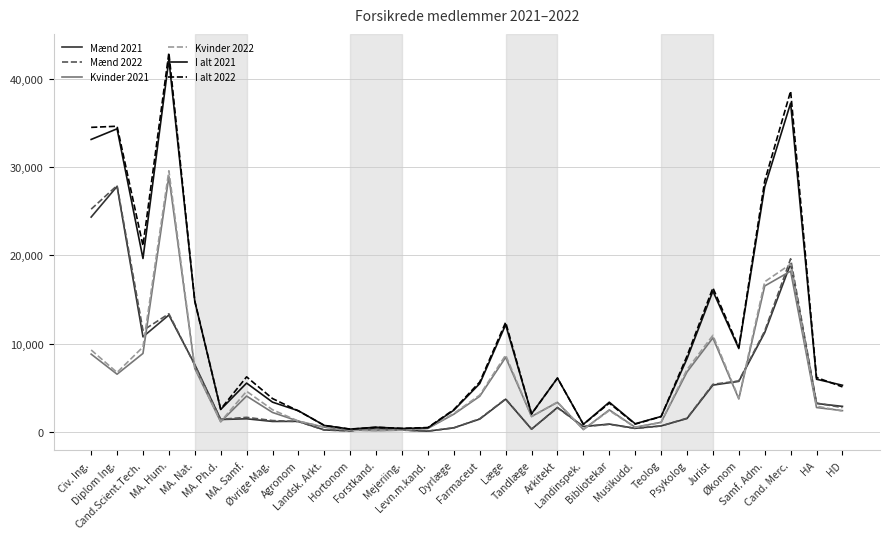

Which series has the largest range (max minus min)?

I alt 2022